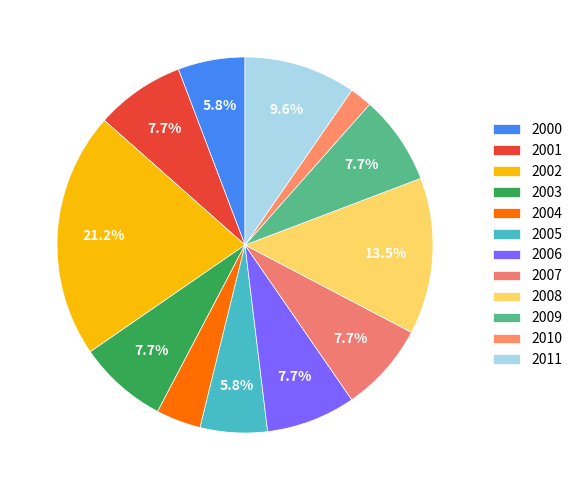

Which has a higher value, 2010 or 2009?

2009